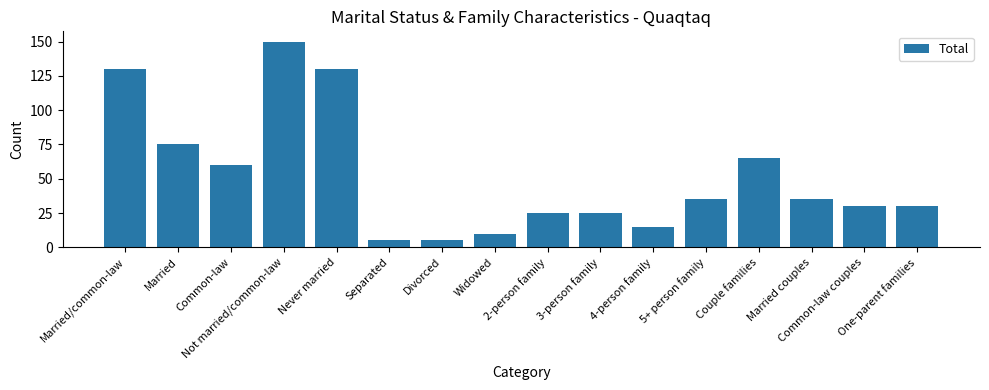

What is the difference between the maximum and second lowest values?

145